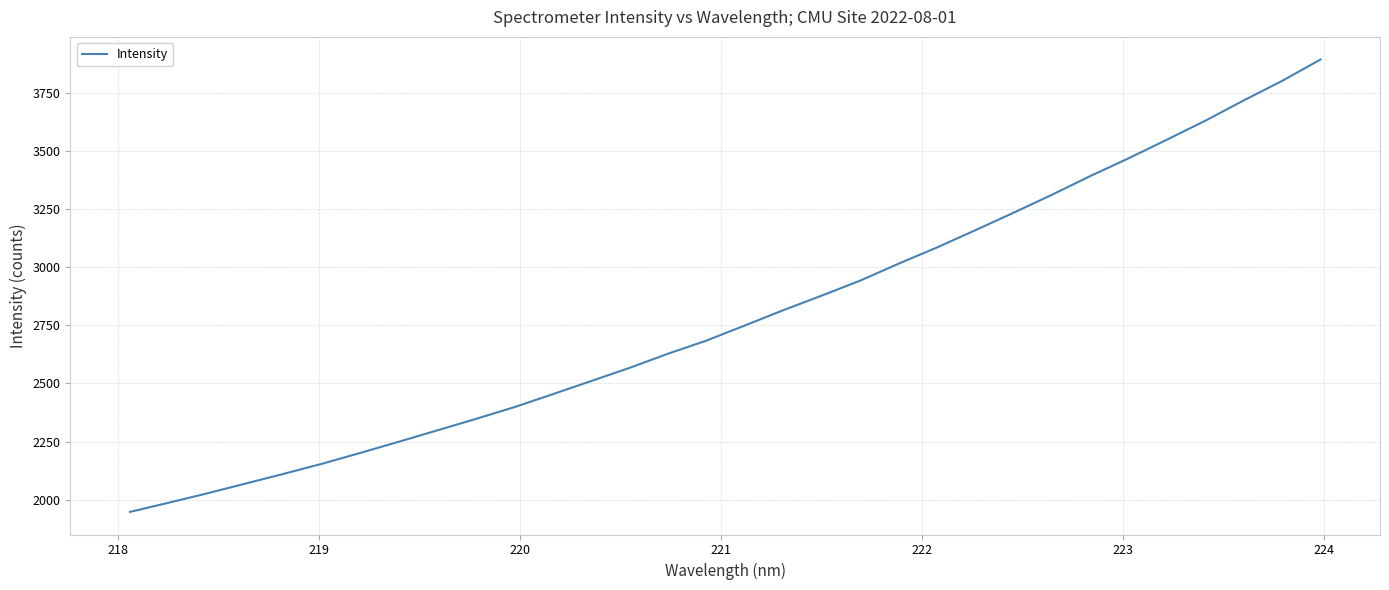

How many values exceed 2749?

16